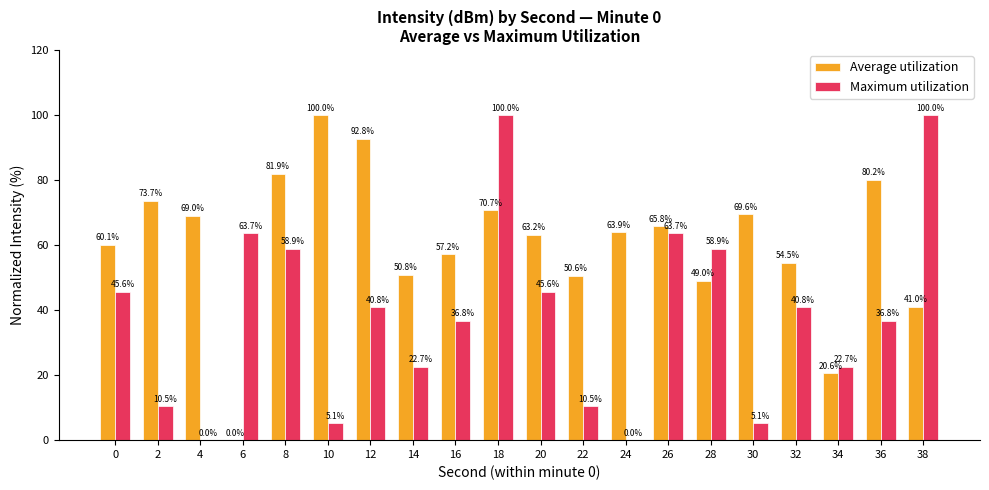

What is the sum of the Maximum utilization values at 12 and 18?

140.8